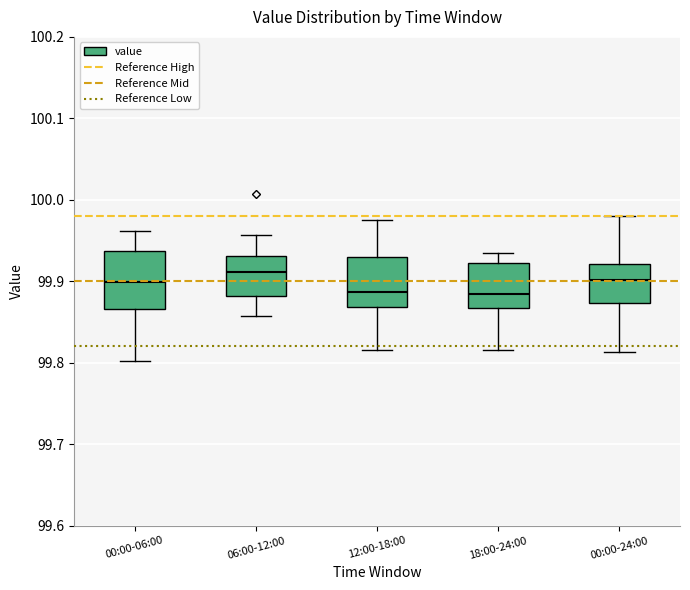

Where is the lower edge of the box for 00:00-06:00 on the y-axis? The values are not printed on the chart, so give them approximately, as read against the axis.

99.87